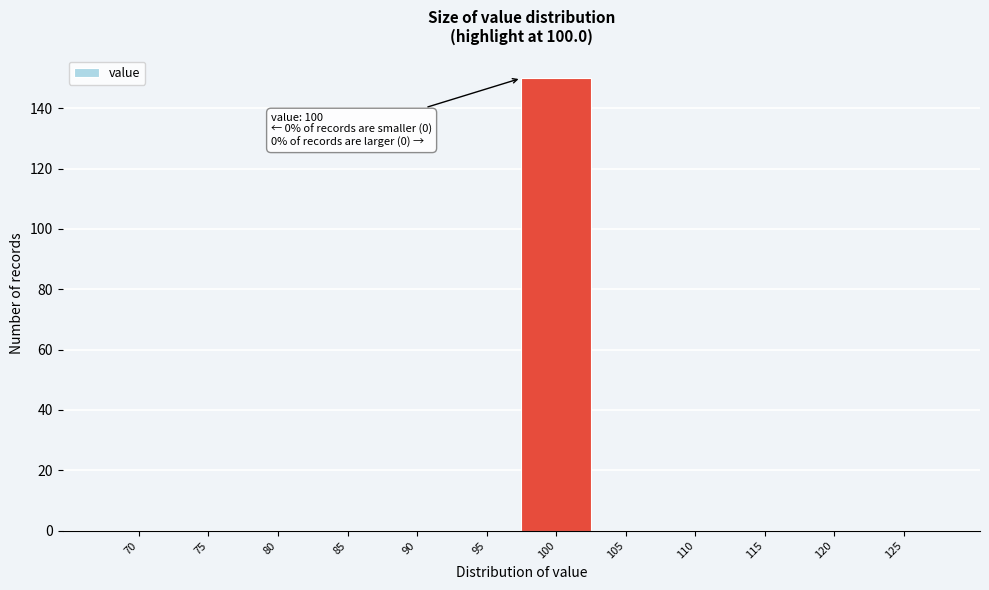

Reading left to right, list all the values displayed in this chart.

70=0	75=0	80=0	85=0	90=0	95=0	100=150	105=0	110=0	115=0	120=0	125=0